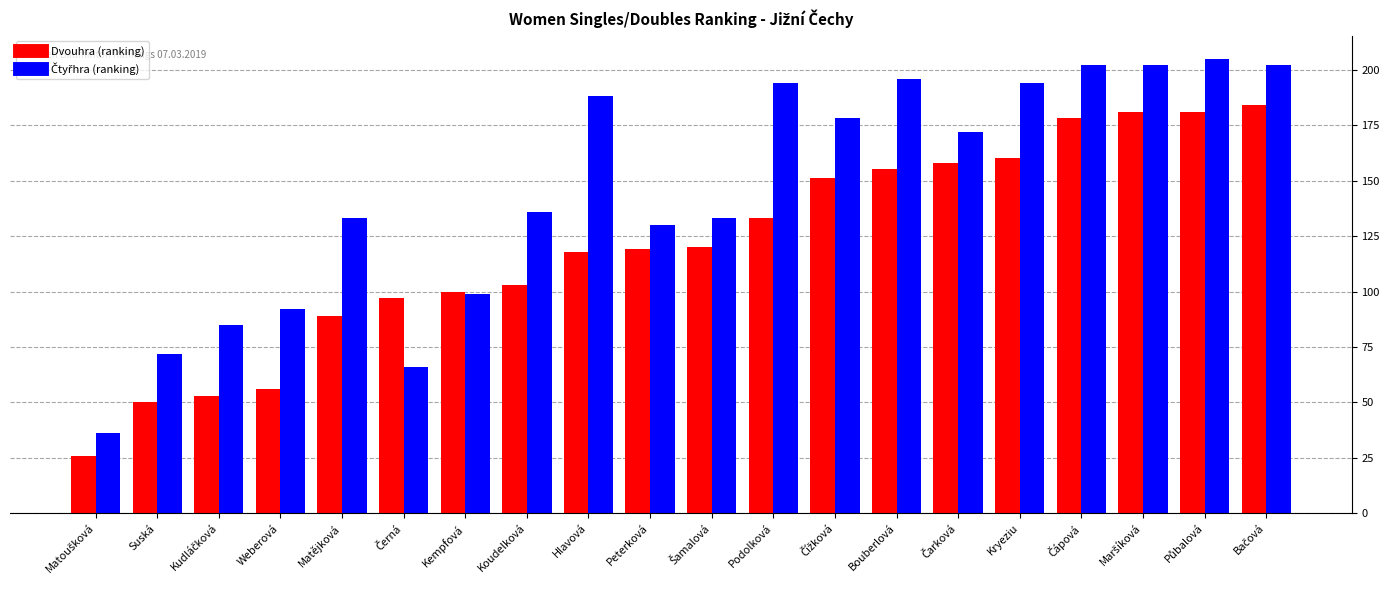

What is the greatest value displayed?

205